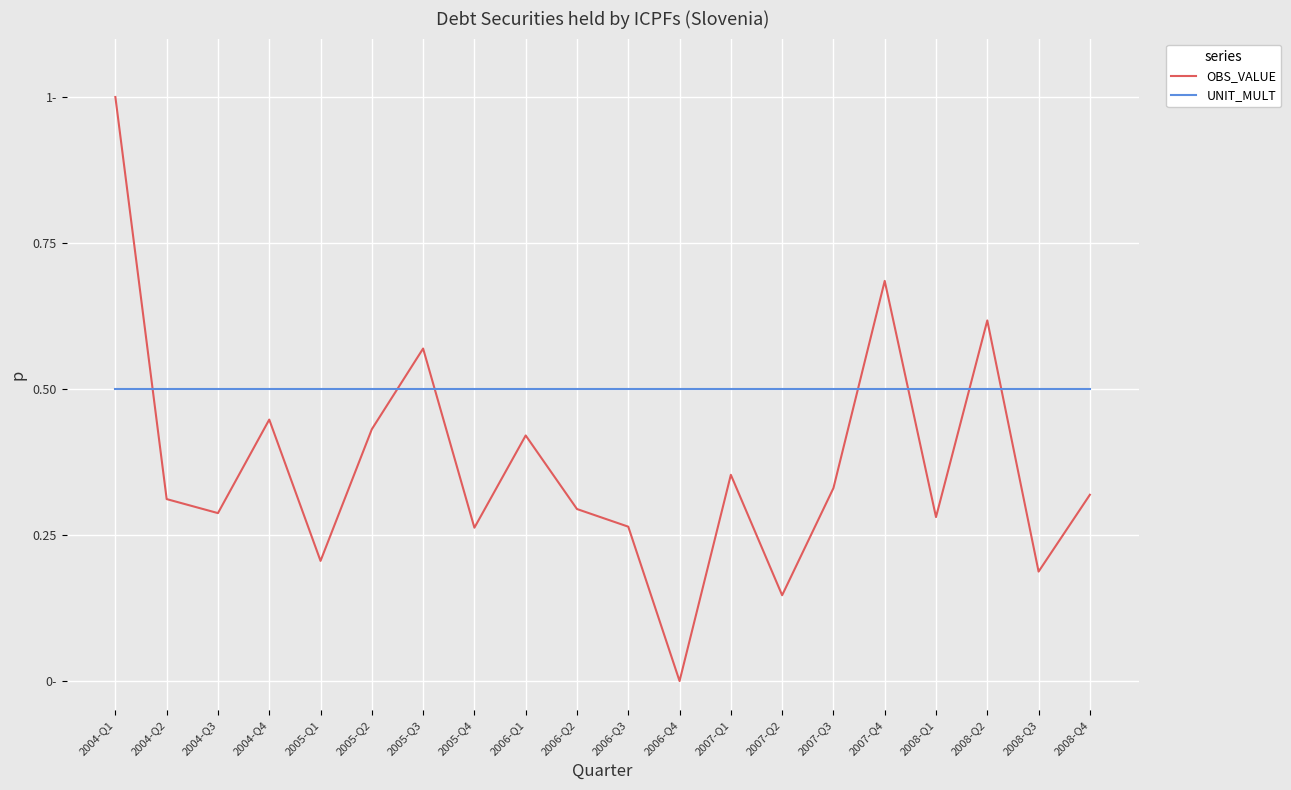

True or false: UNIT_MULT and OBS_VALUE intersect in this chart.

True